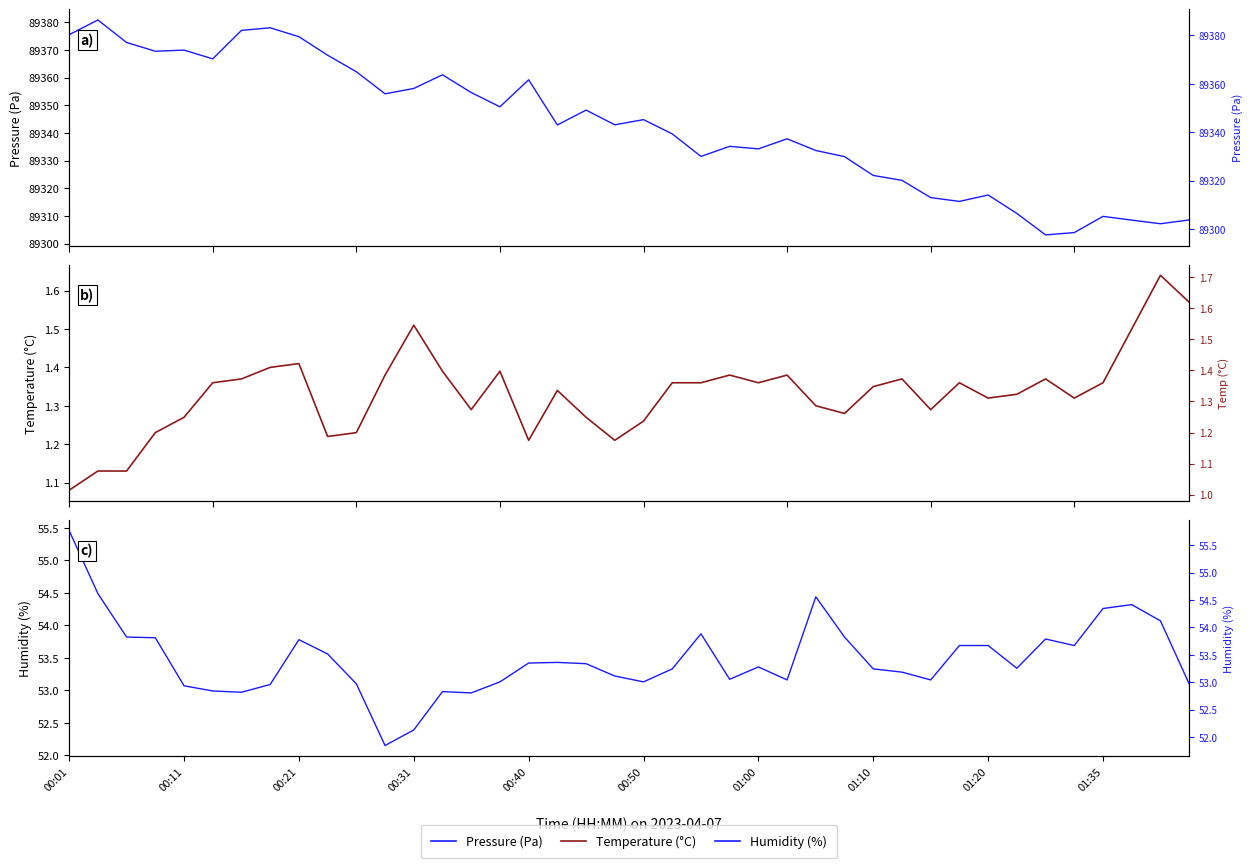

True or false: Temperature (°C) and Humidity (%) intersect in this chart.

False